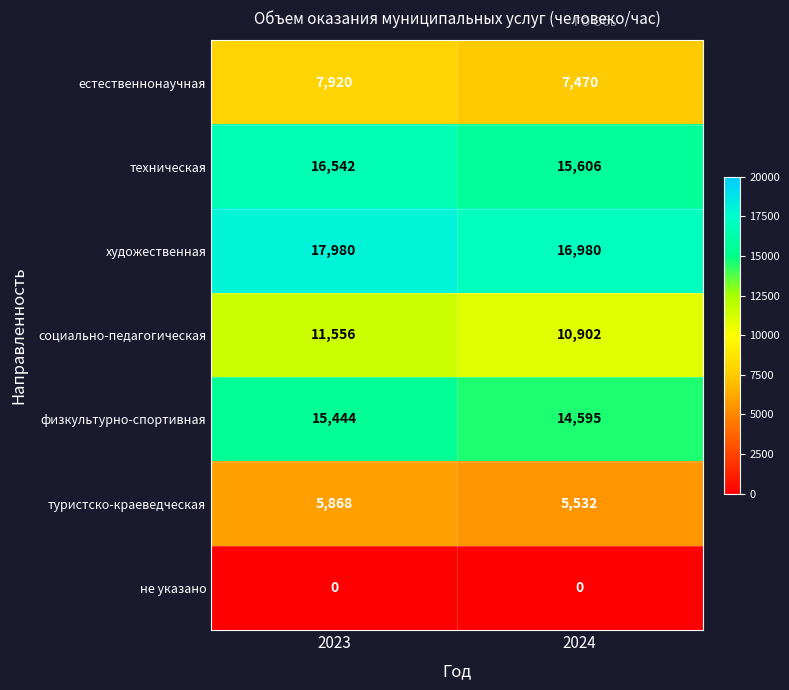

Which series has the largest range (max minus min)?

художественная